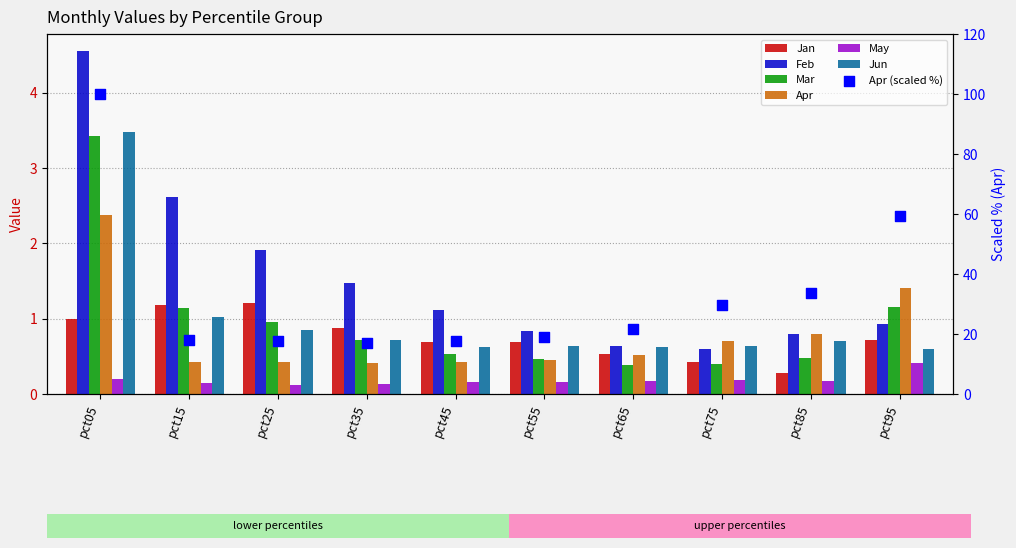

Which series has the largest Y range (max minus min)?

Feb